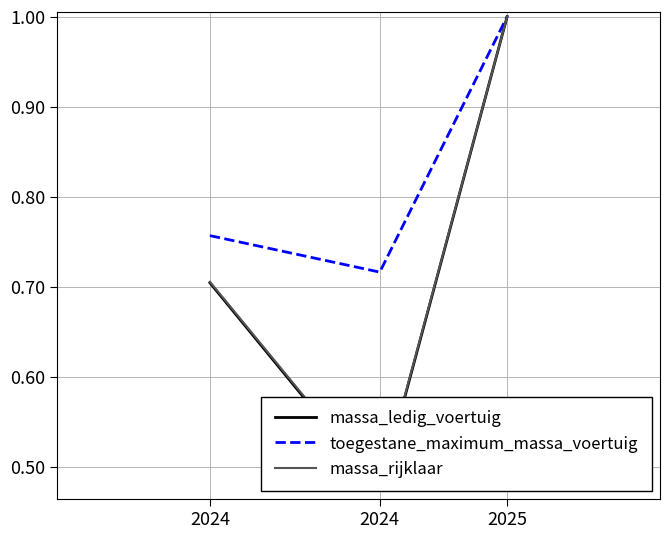

Rank the categories by massa_ledig_voertuig value from lowest to highest.

2024, 2024, 2025